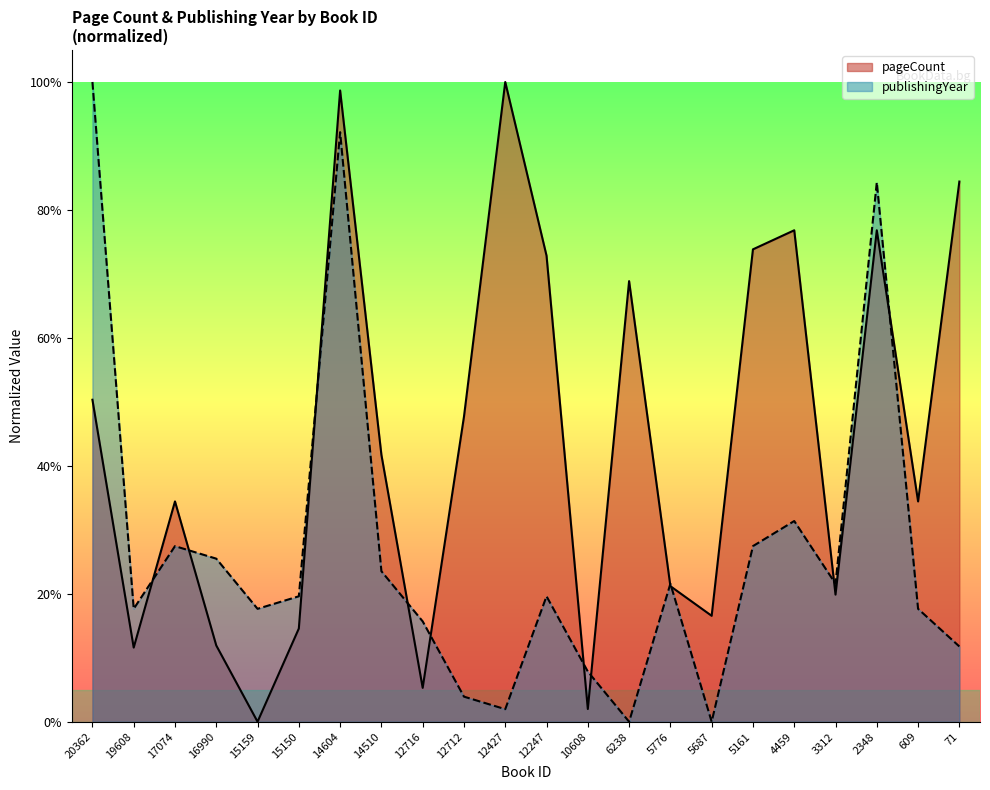

True or false: pageCount has more than 0 points higher than both neighbors.

True